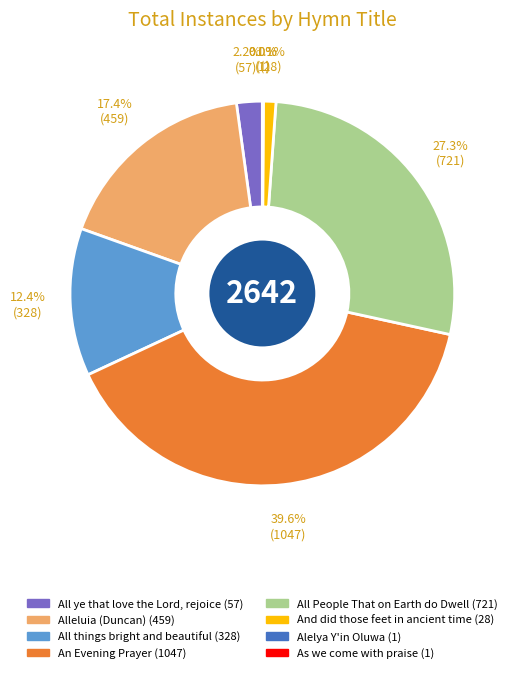

Between Alleluia (Duncan) and All ye that love the Lord, rejoice, which is larger?

Alleluia (Duncan)